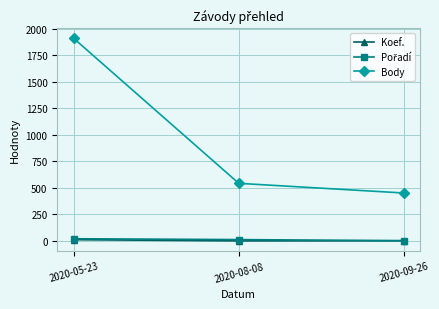

What is the difference between the maximum and minimum values in the Body series?

1456